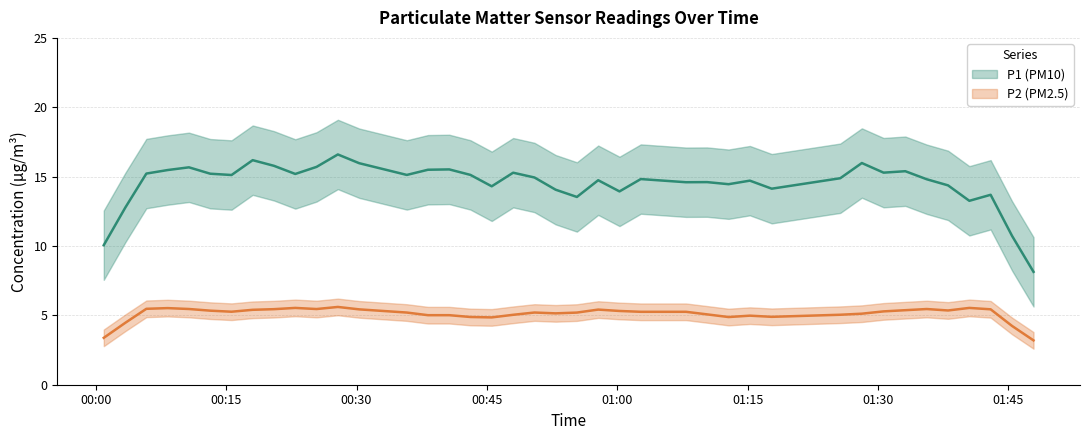

The P2 series shows 5.2 at 26. True or false?

True